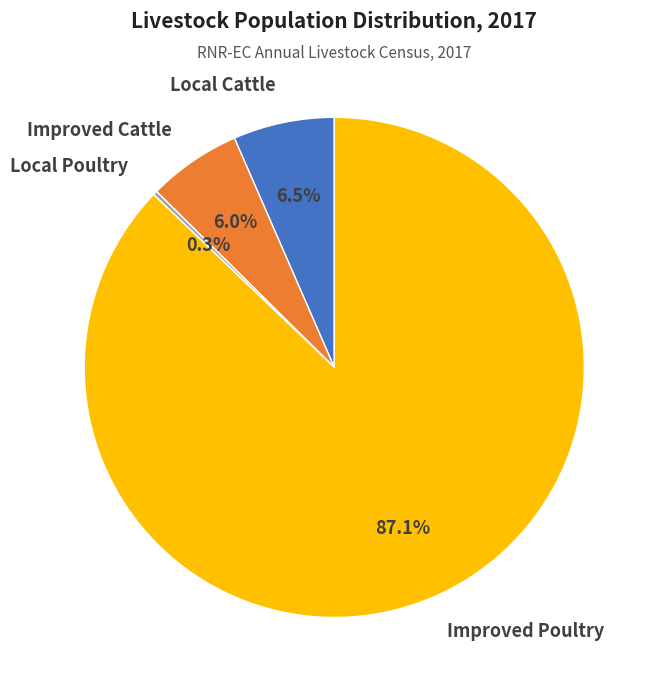

What portion of the pie excludes Local Cattle?

93.5%